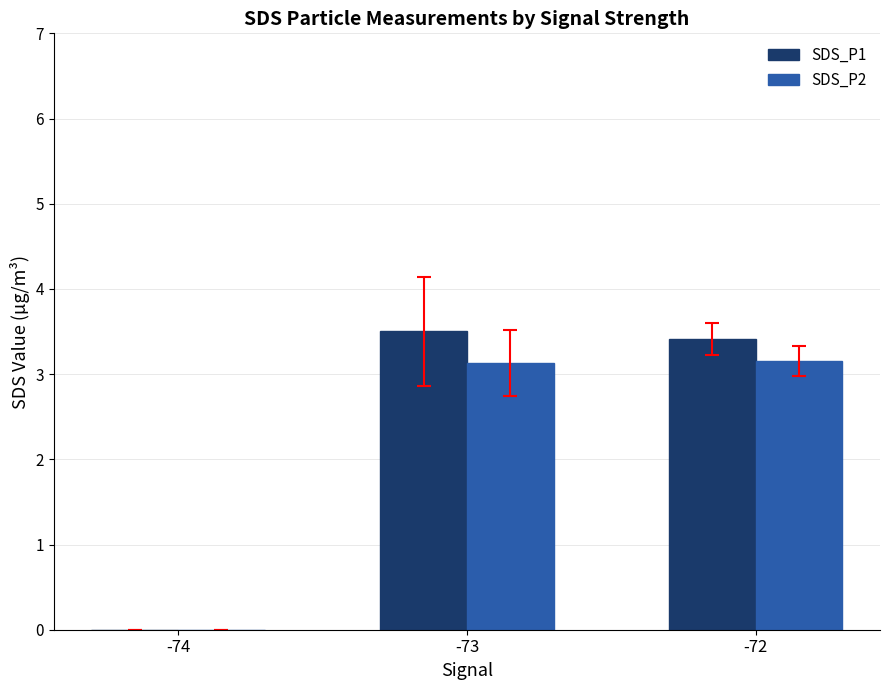

What is the greatest value displayed?

3.5